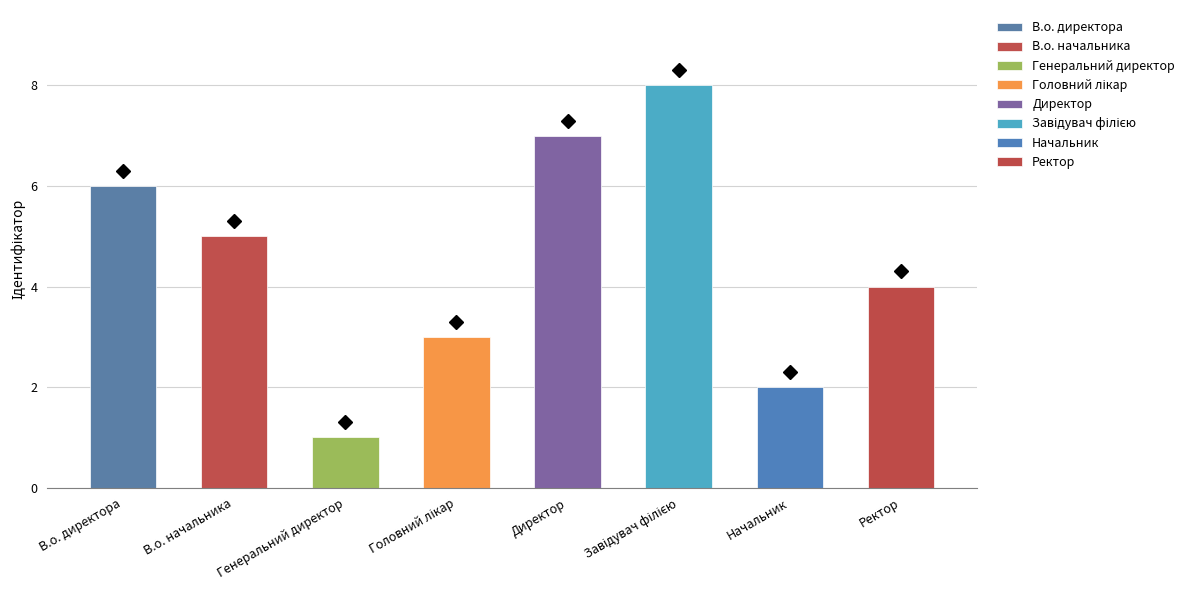

What is the minimum value shown in the chart?

1